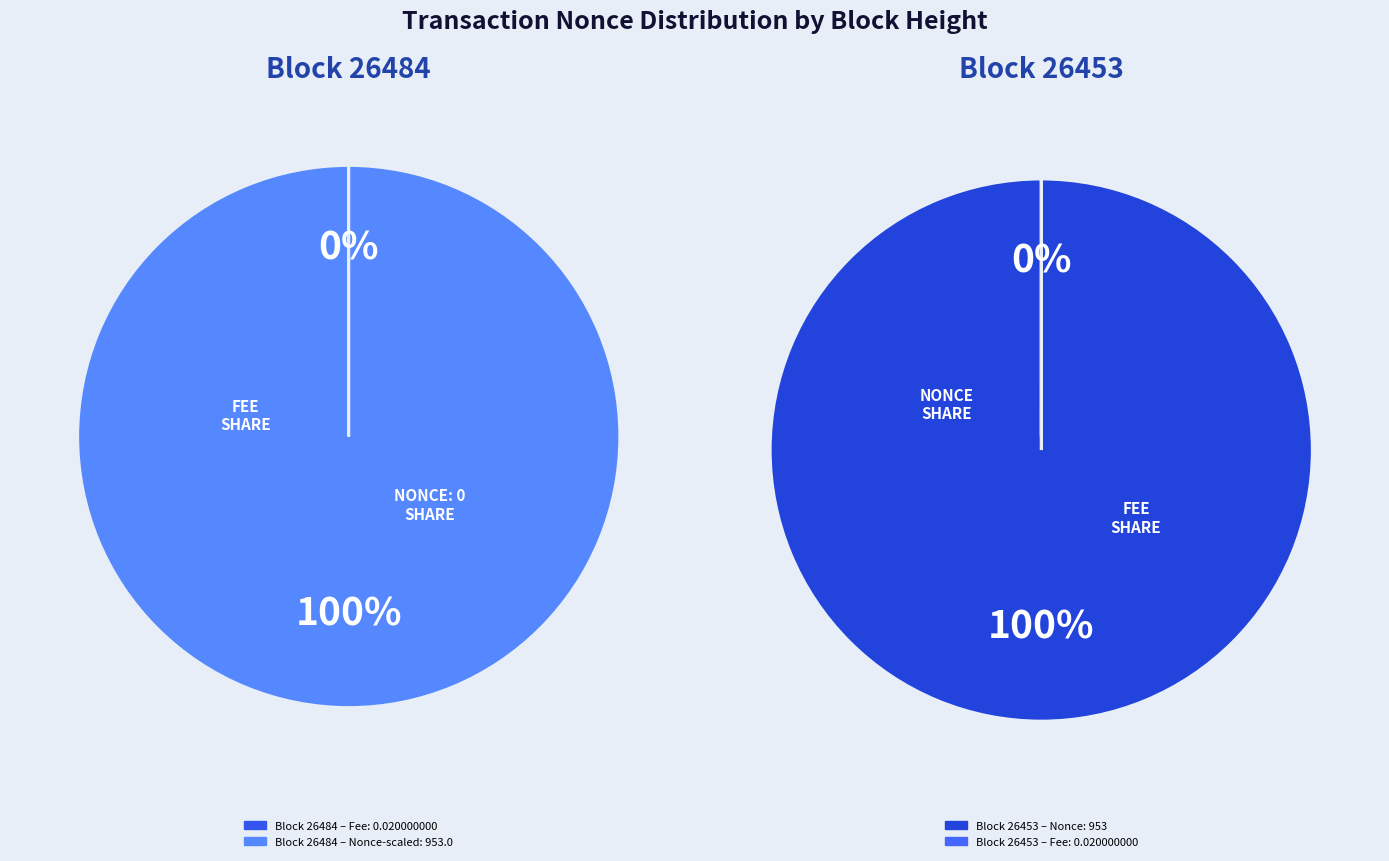

What is the largest slice in the pie chart?

26453